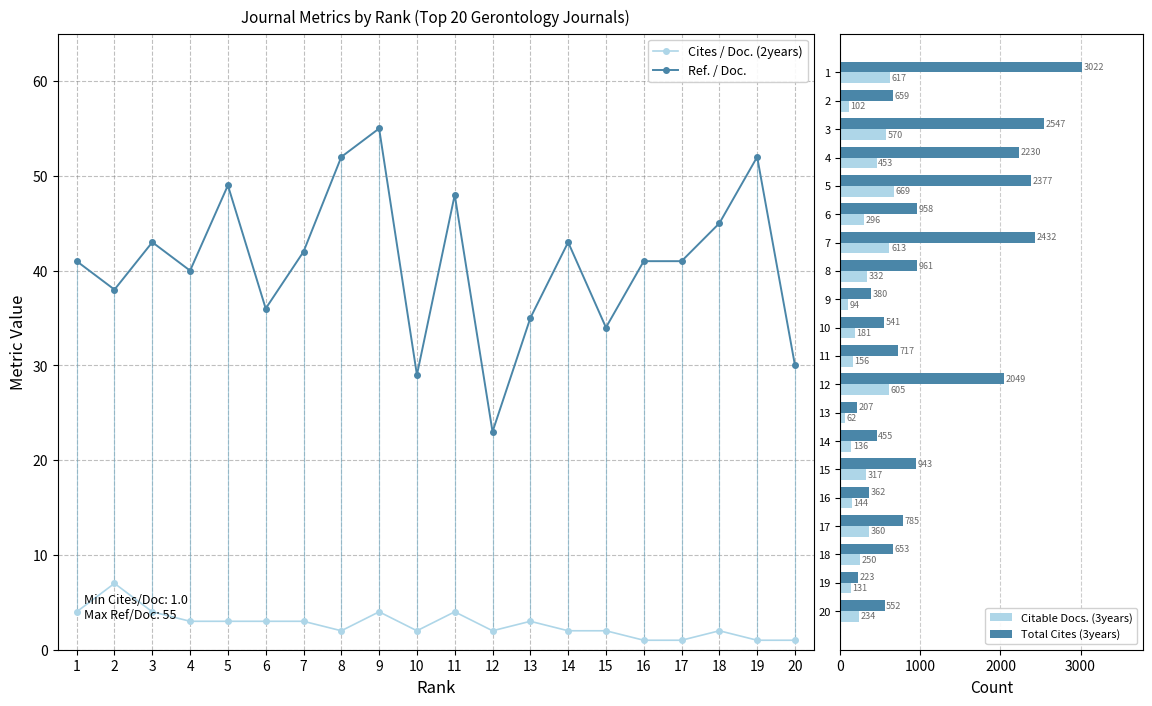

What is the difference between the highest and lowest values at 11?

713